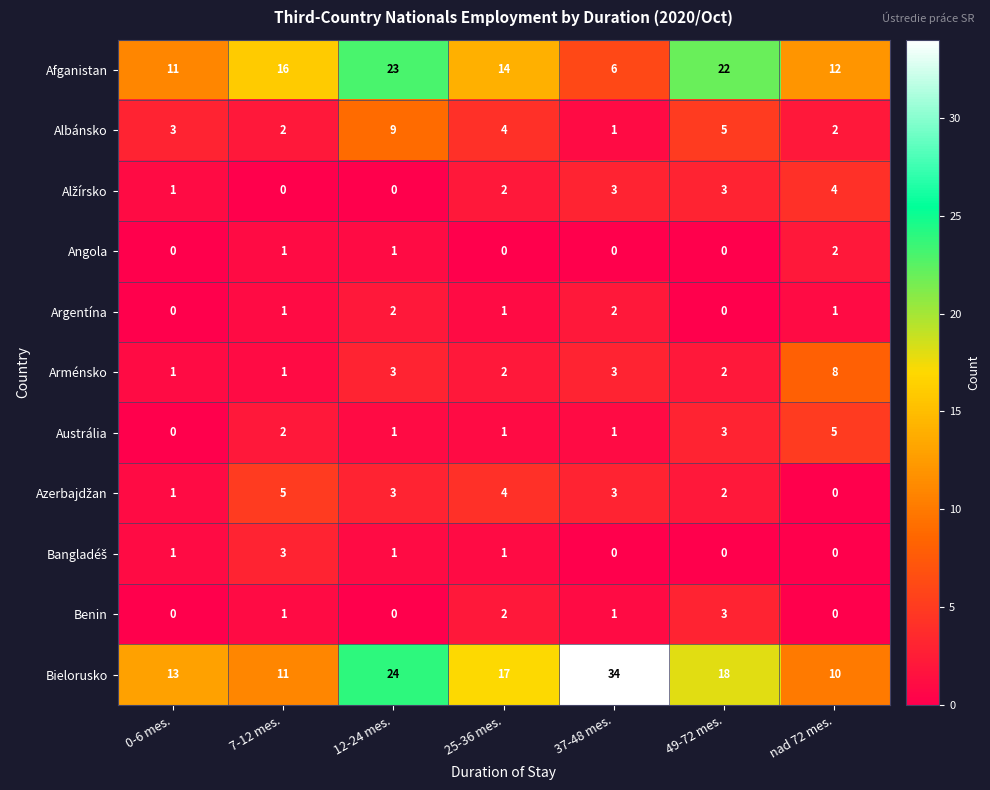

At which category does the chart reach its peak across all series?

37-48 mes.